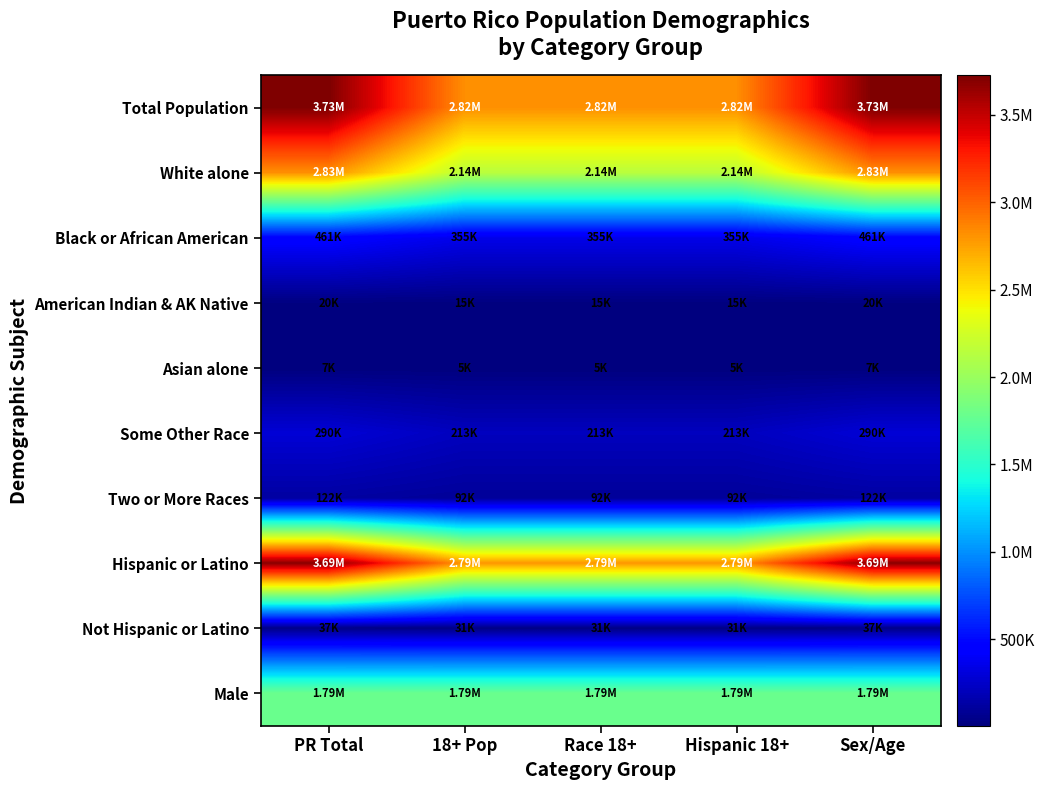

At how many categories does at least one series exceed 1757862?

5